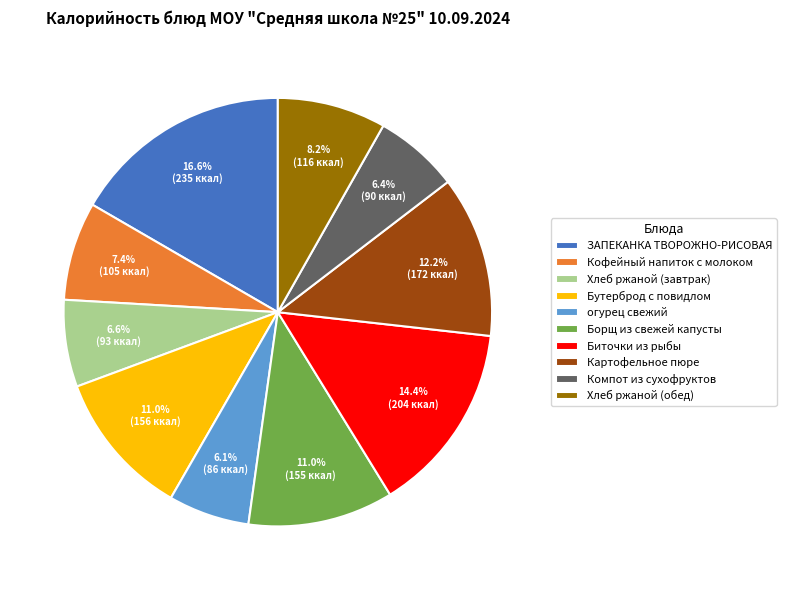

Count the number of slices in the pie.

10